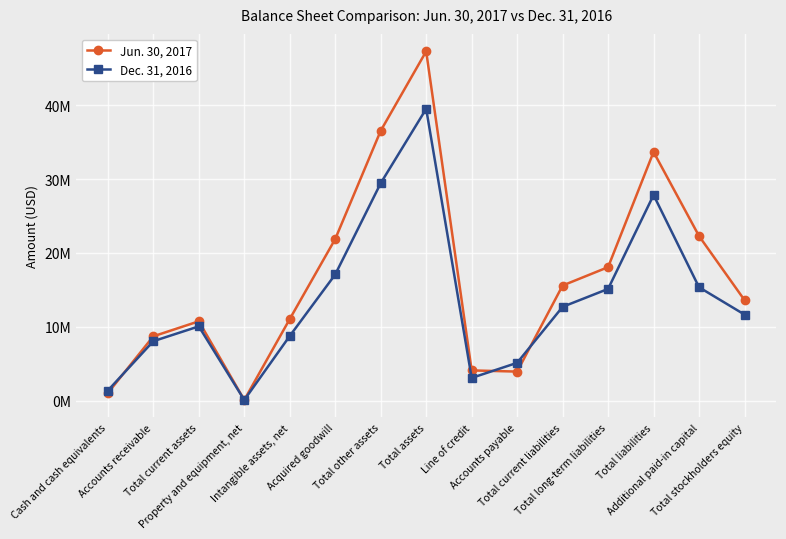

The Jun. 30, 2017 series shows 21886567 at Acquired goodwill. True or false?

True